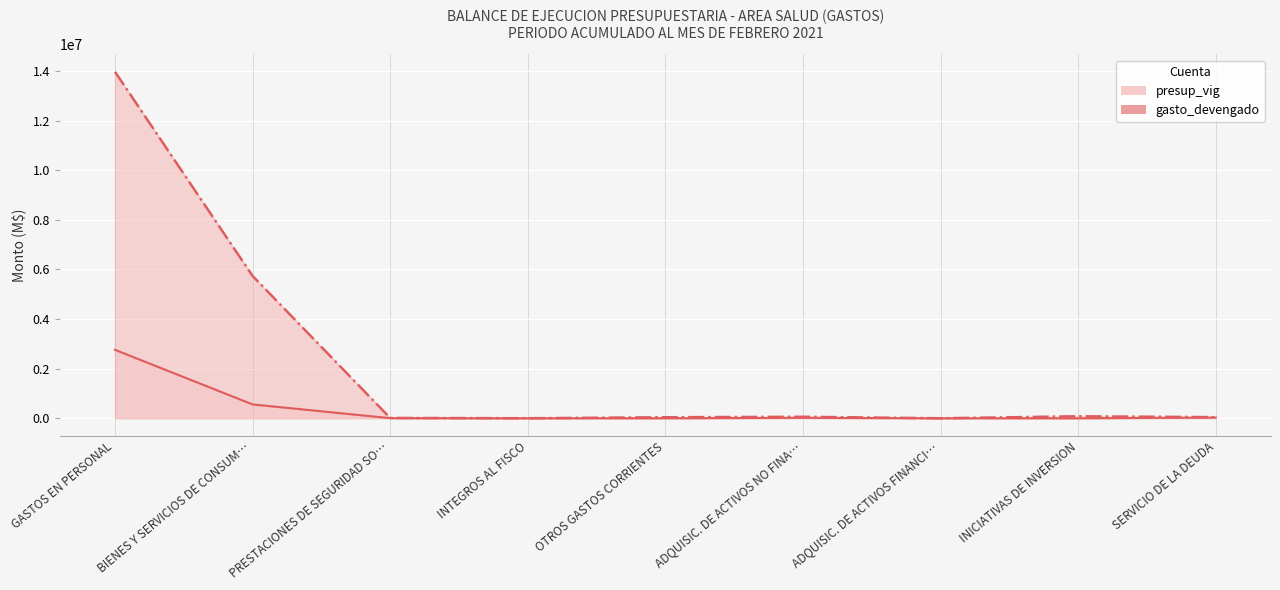

What is the sum of all presup_vig line values?

19951880